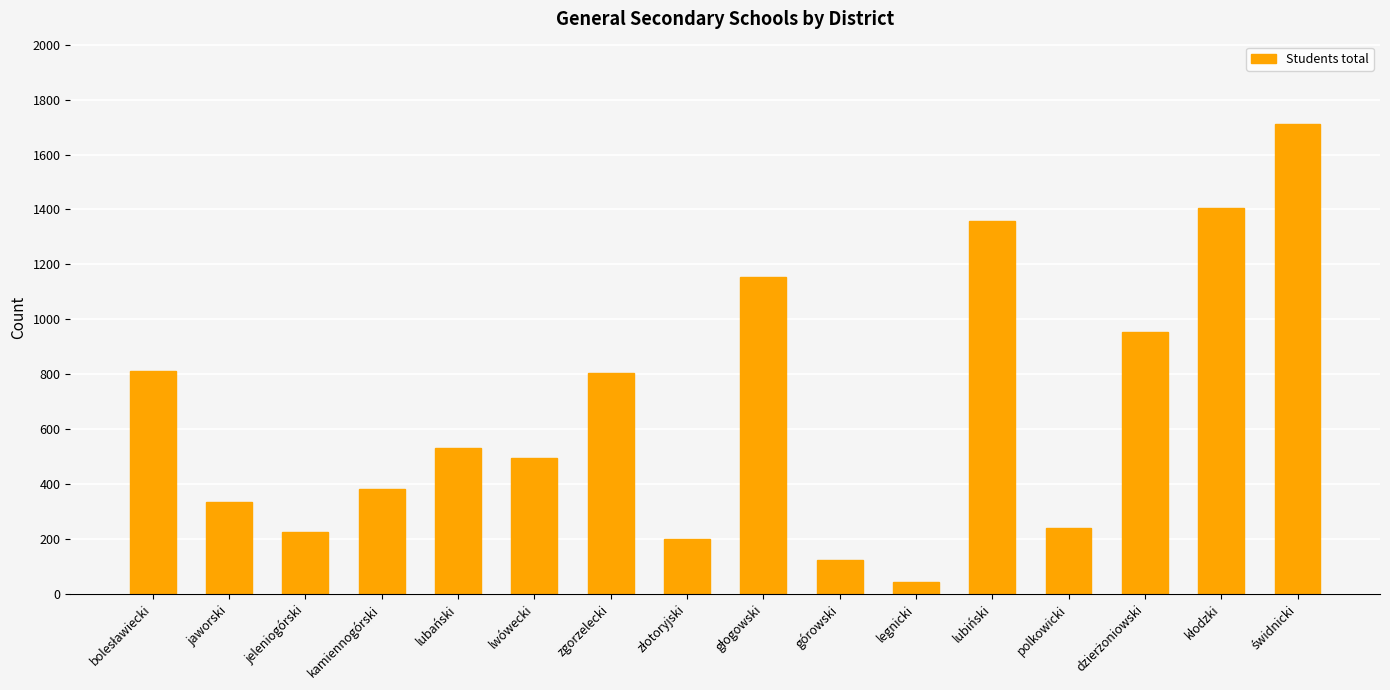

How many distinct data groups are displayed?

1